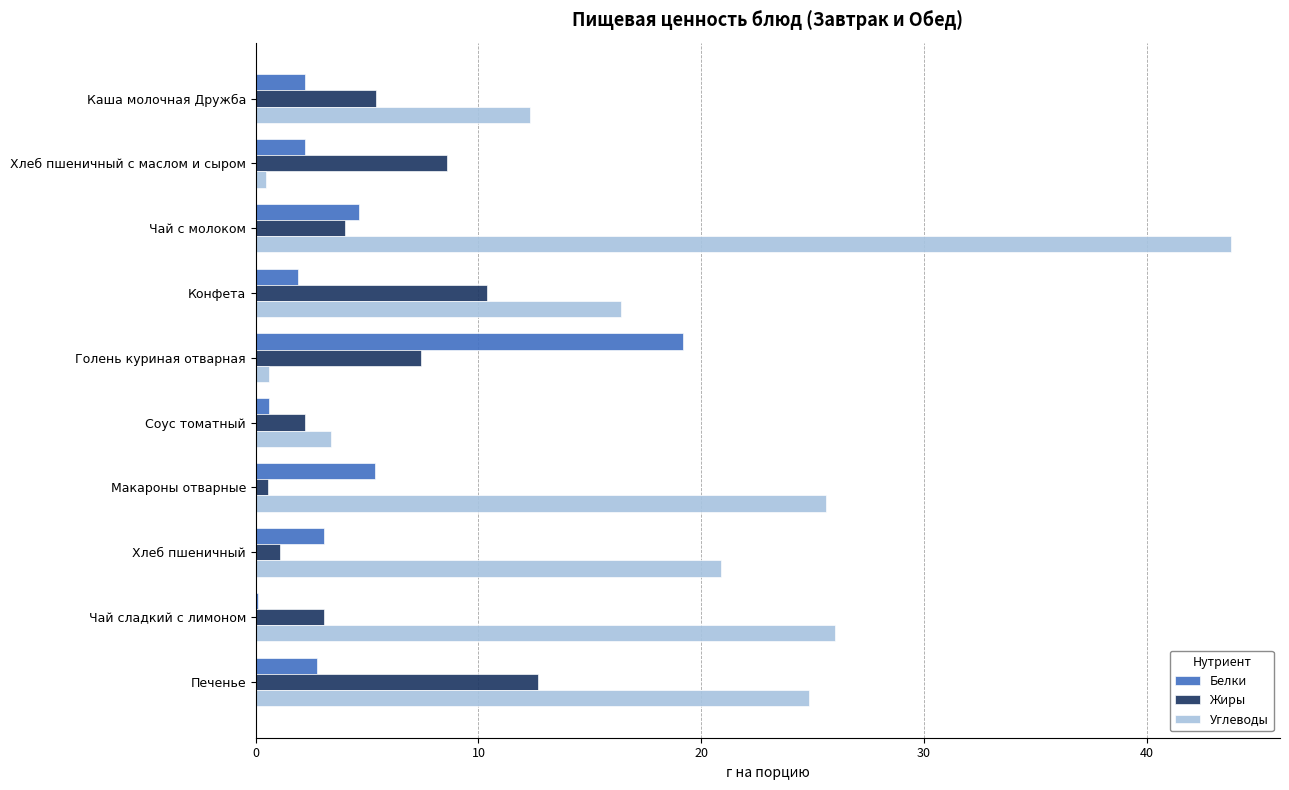

What is the greatest value displayed?

43.8